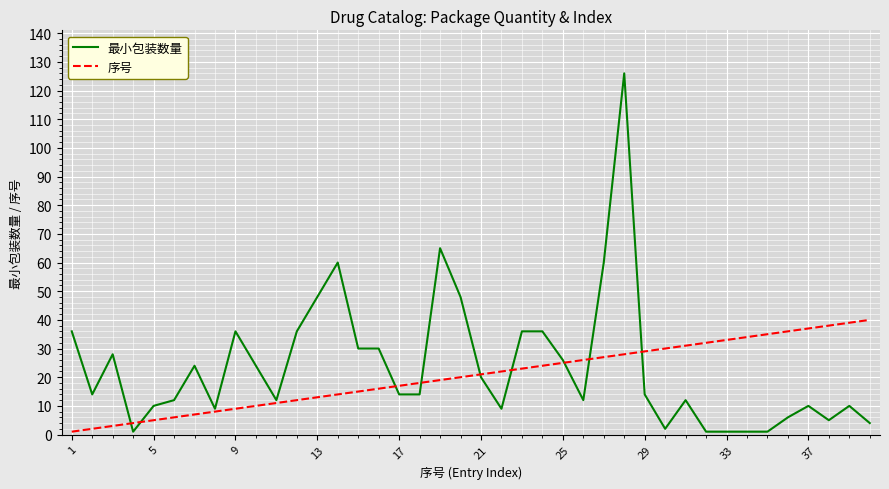

What is the minimum value for 序号?

1